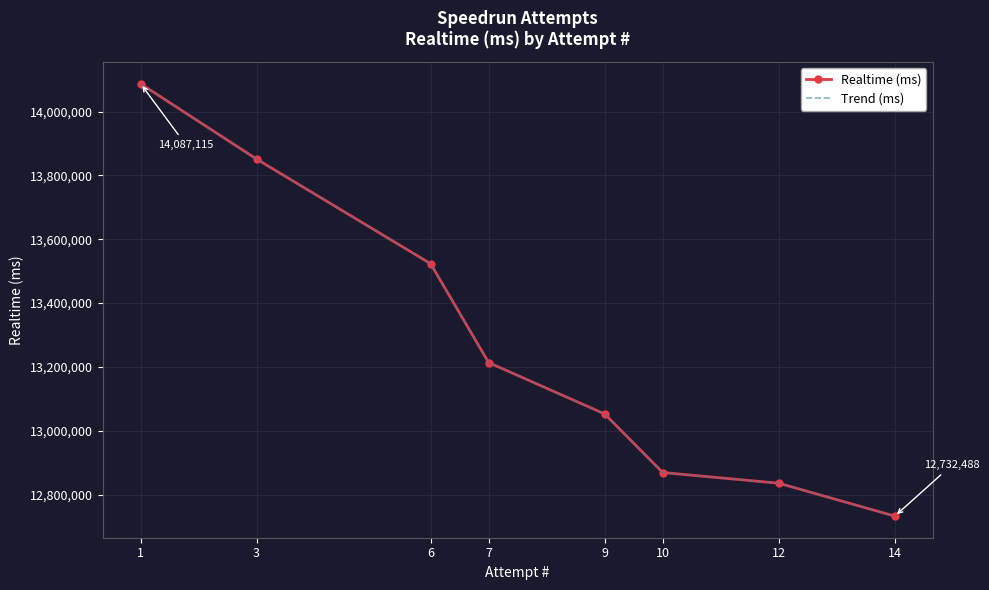

List the series in order of their peak value, highest first.

Realtime (ms), Trend (ms)